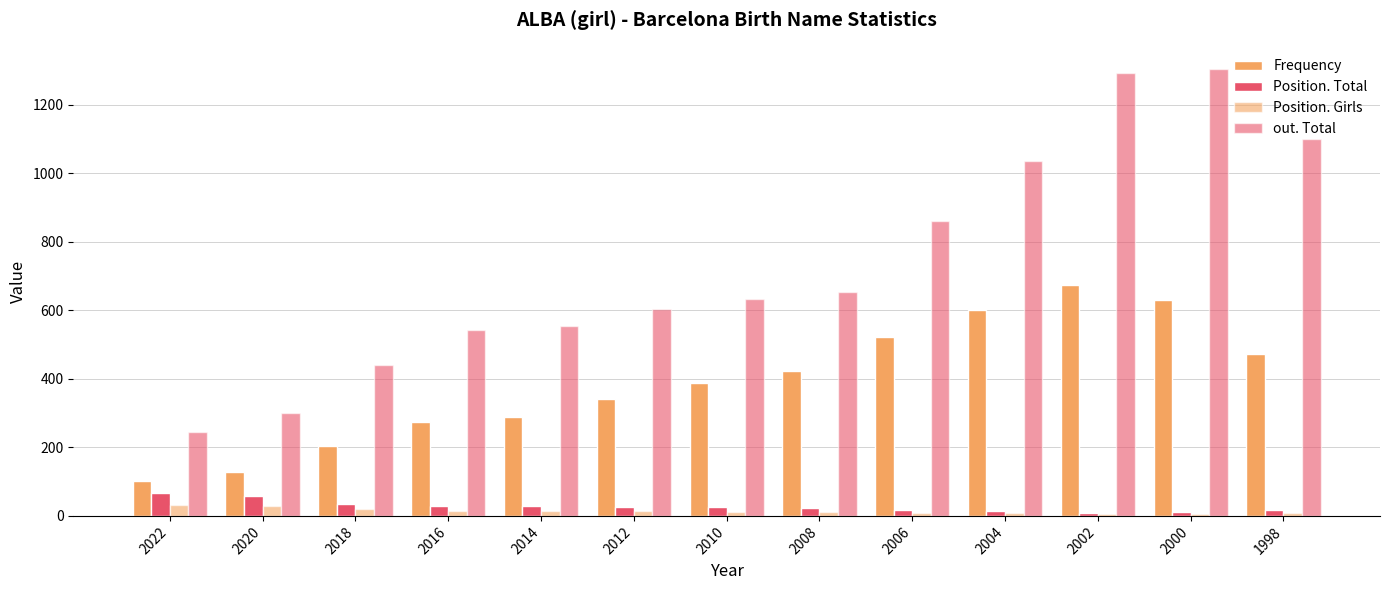

How many distinct data groups are displayed?

4